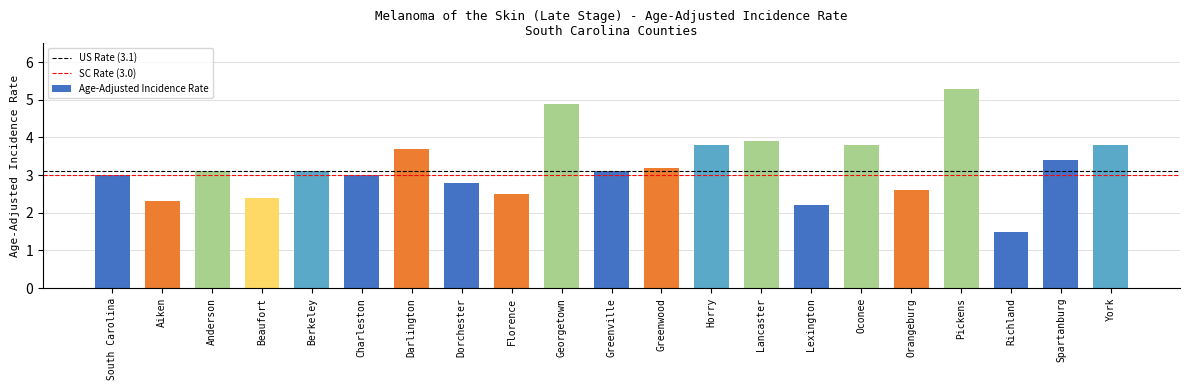

What is the value of the 9th bar from the left?

2.5